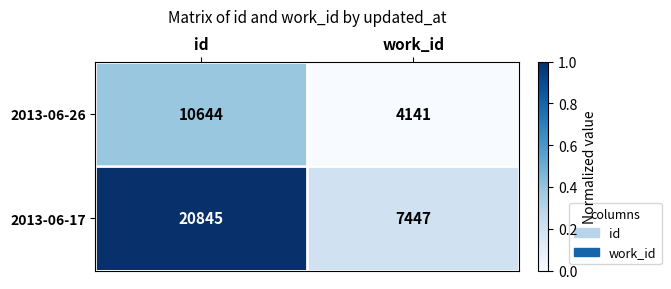

Count the number of data series in this chart.

2